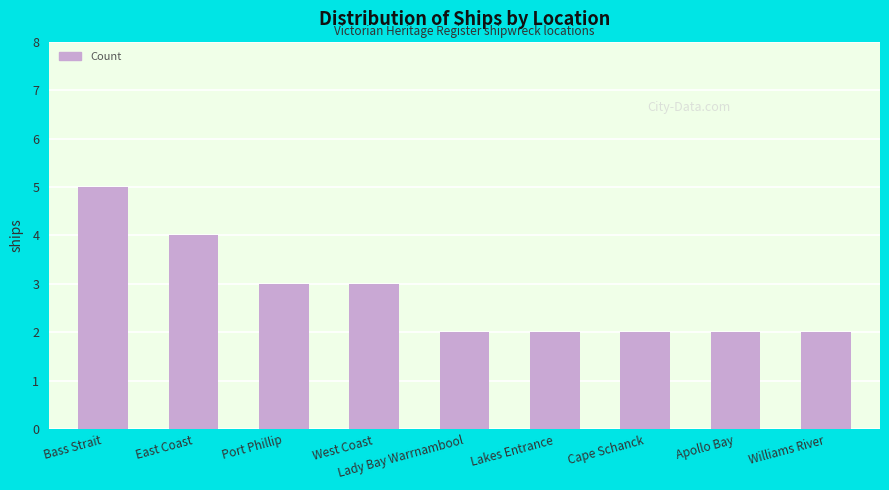

What is the average value?

3